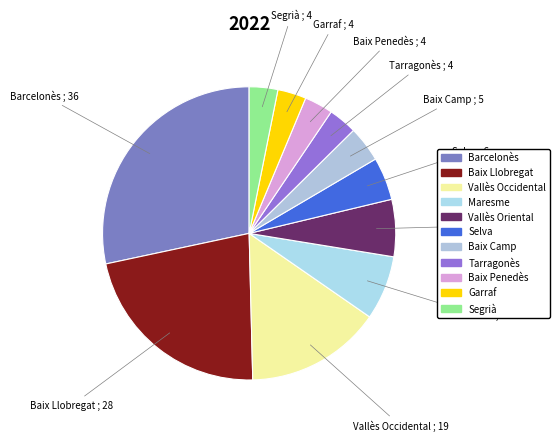

Combined, do Baix Camp and Baix Penedès account for over 50%?

No